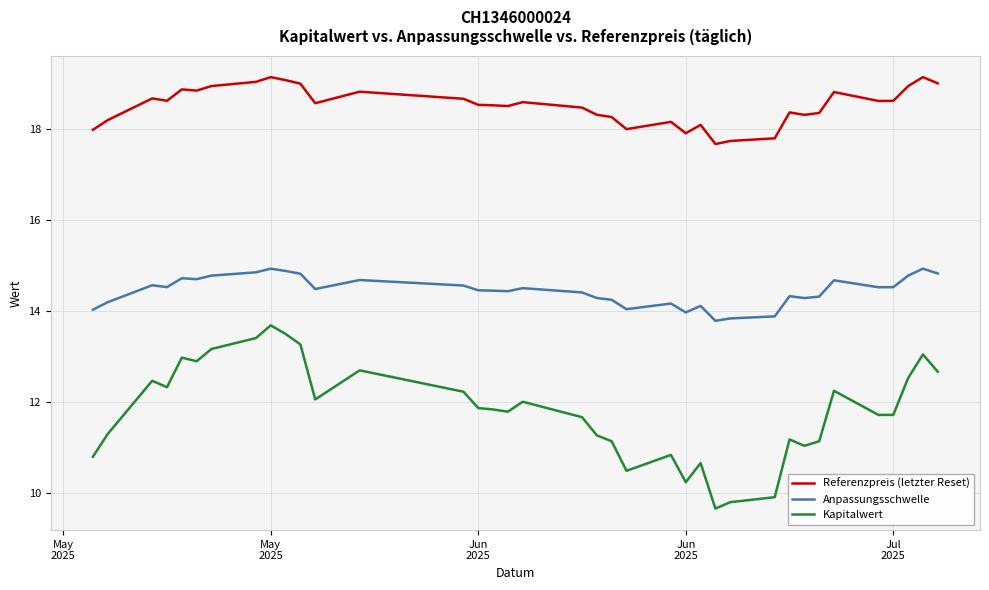

How many interior local peaks does the Referenzpreis (letzter Reset) series have?

10